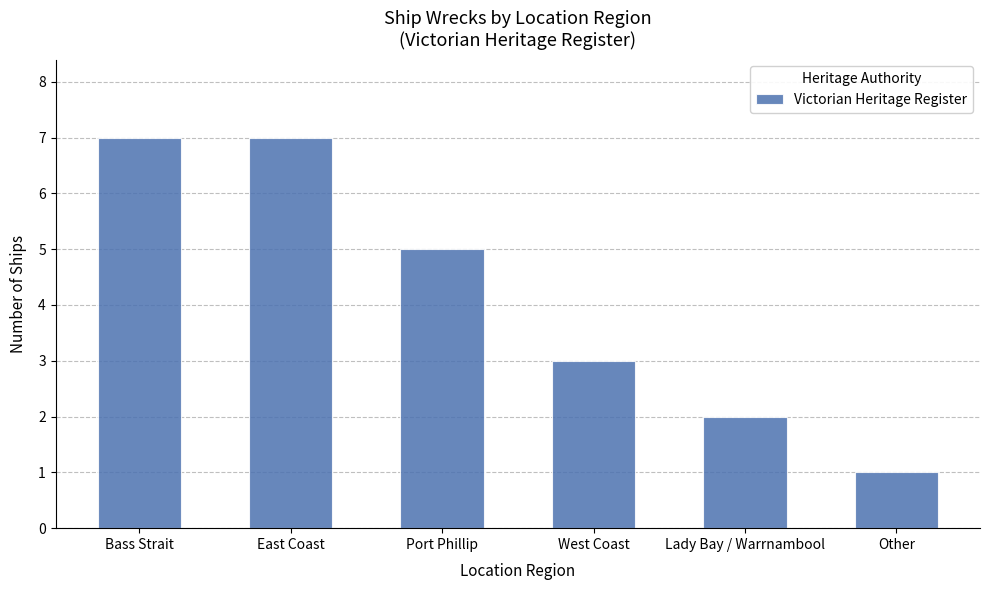

Reading left to right, extract all data points from this chart.

Bass Strait=7	East Coast=7	Port Phillip=5	West Coast=3	Lady Bay / Warrnambool=2	Other=1